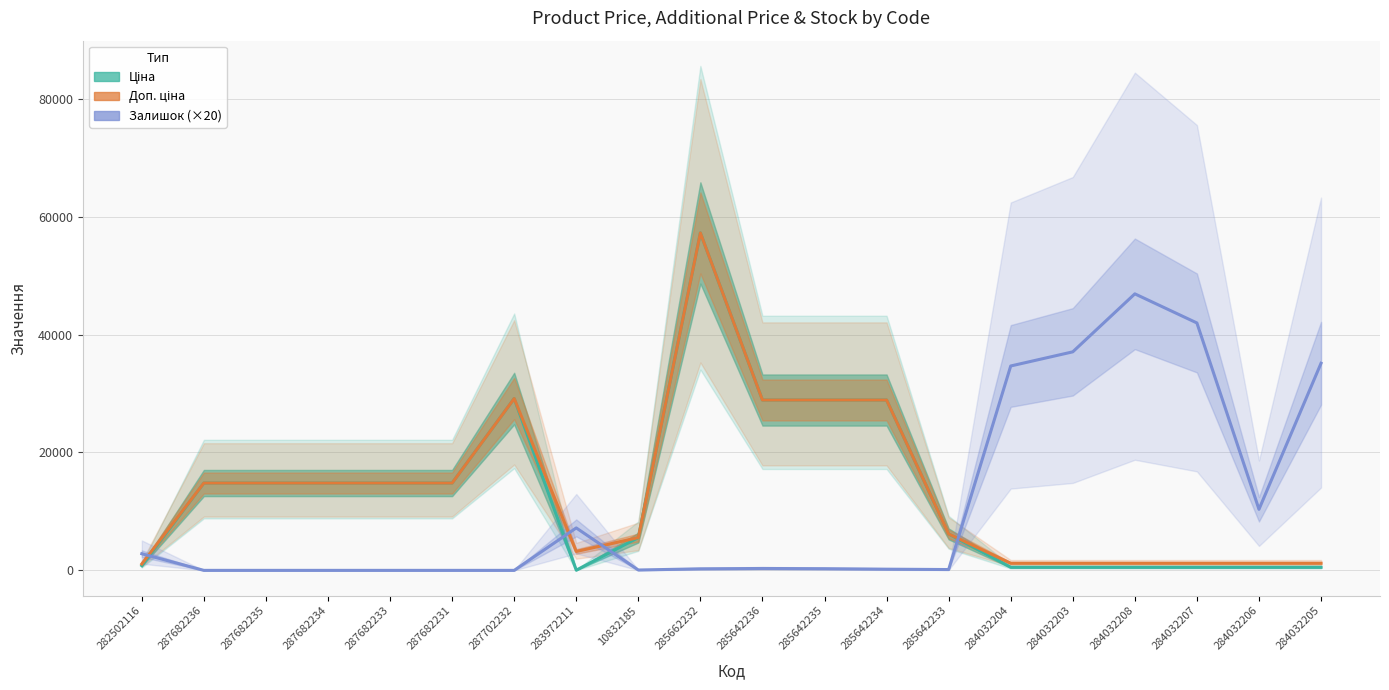

Is it true that Залишок (×20) equals 60.0 at 10832185?

True